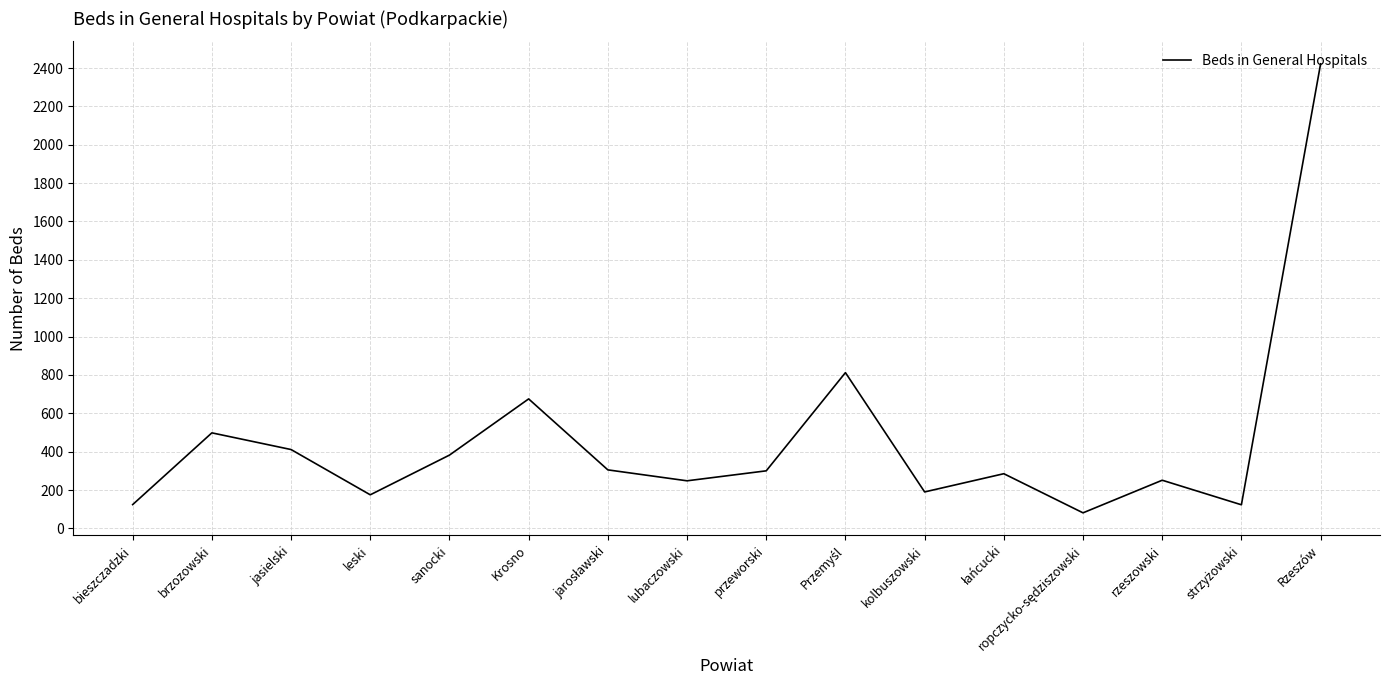

The value at Rzeszów is 3595. True or false?

False